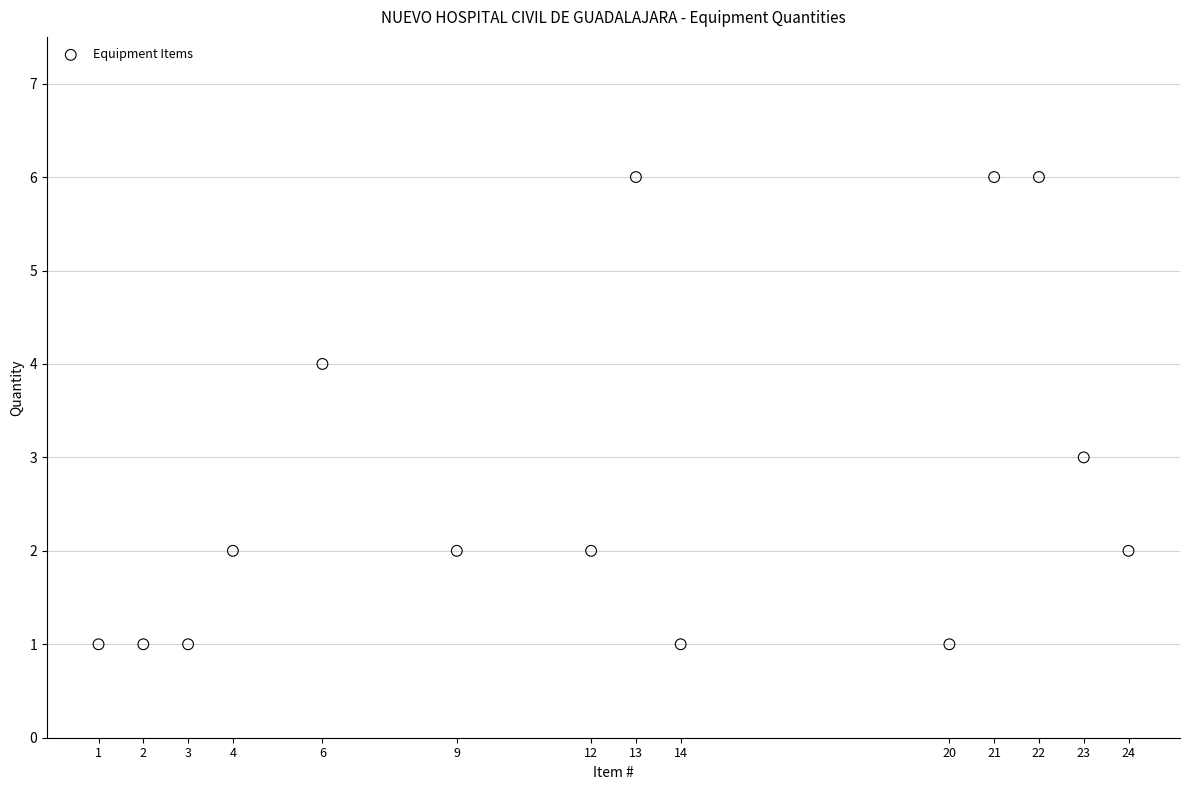

What is the range of Y values (max minus min)?

5